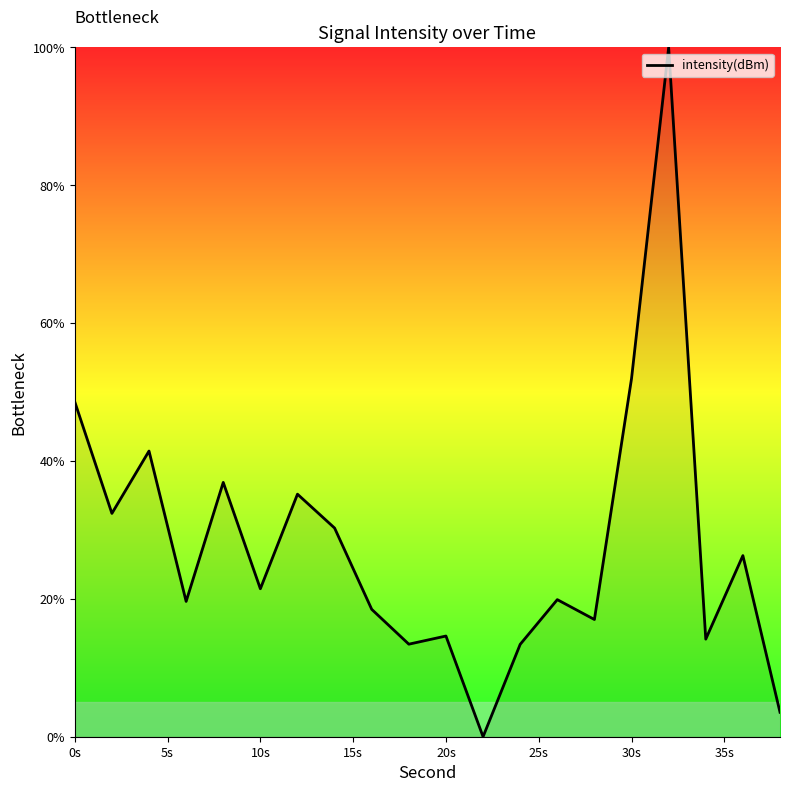

What is the greatest value displayed?

100.0